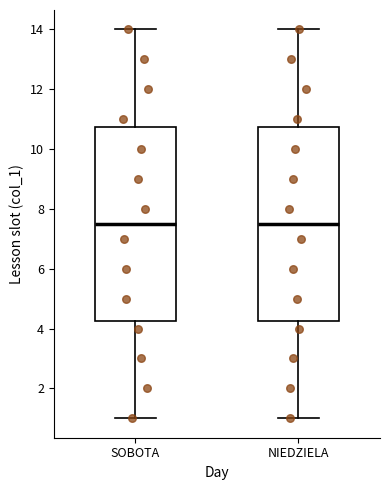

Reading left to right, read every box against the y-axis: the position of its median line, the range the box covers, and the ends of its whiskers. The values are not printed on the chart, so give them approximately, as read against the axis.

SOBOTA: median 7.6, box 4.2 to 10.8, whiskers 1.0 to 14.0
NIEDZIELA: median 7.6, box 4.2 to 10.8, whiskers 1.0 to 14.0